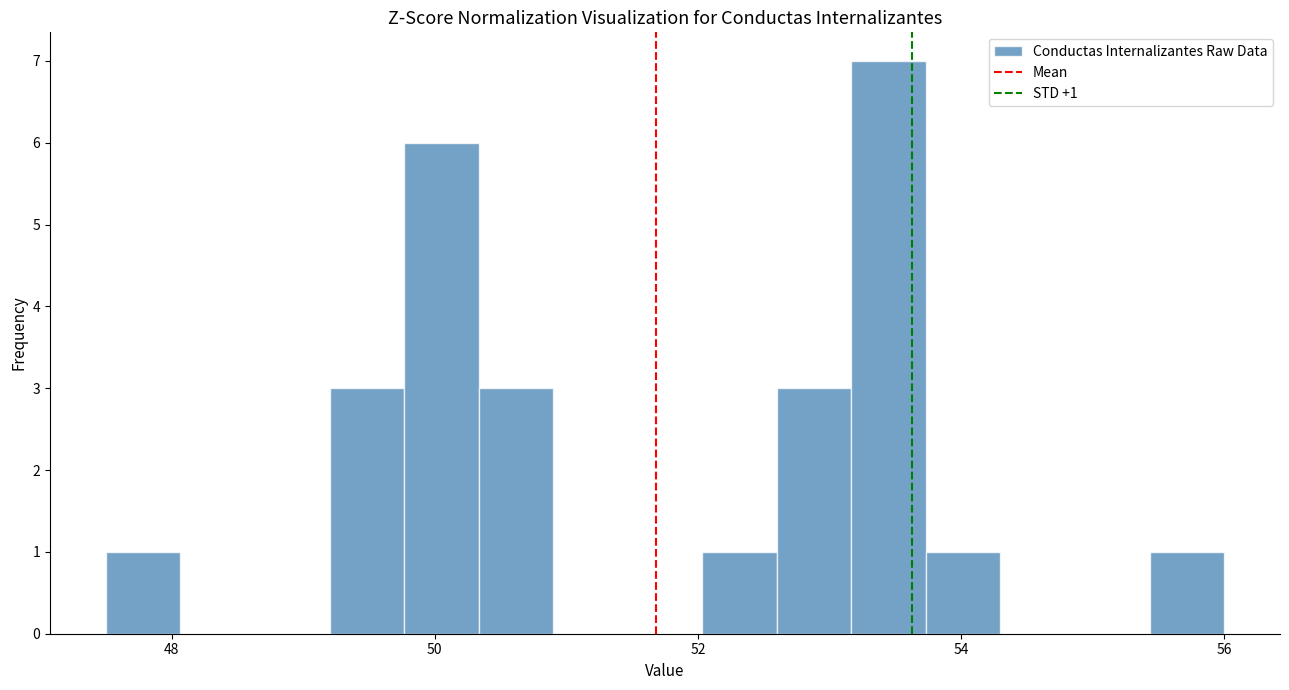

Read against the x-axis, roughly where is the centre of the tallest bar?

53.4